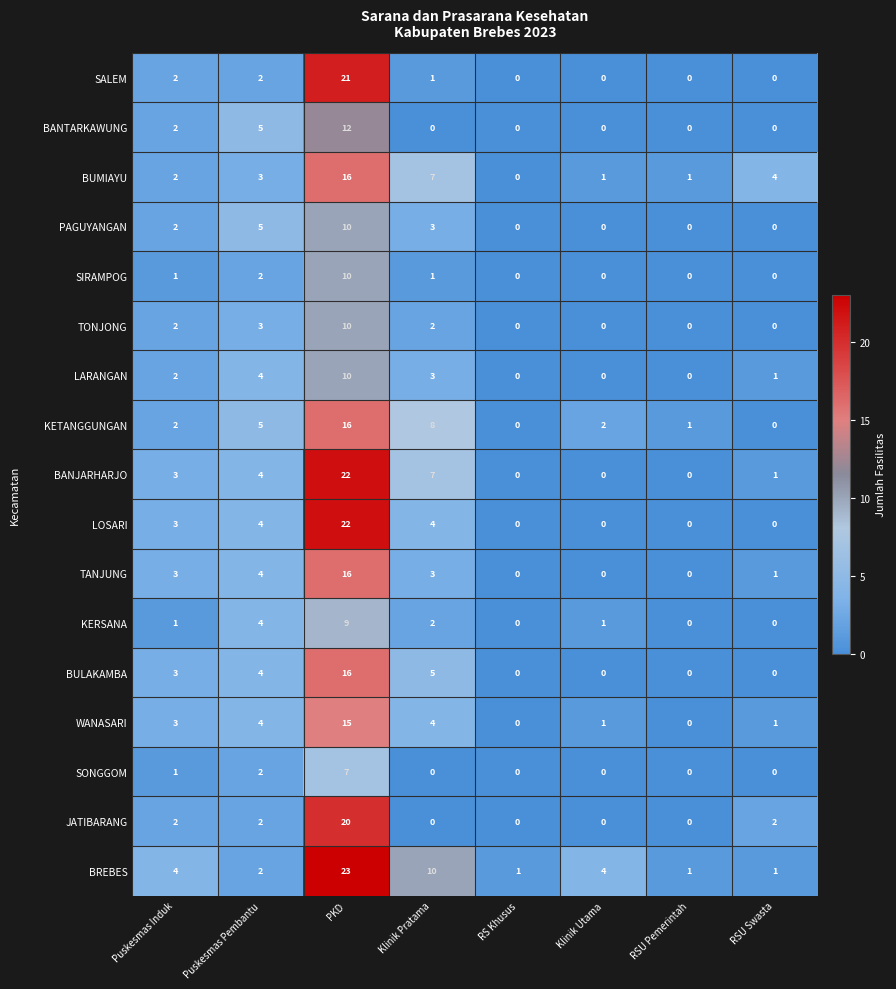

Is it true that TONJONG equals 2 at Puskesmas Induk?

True